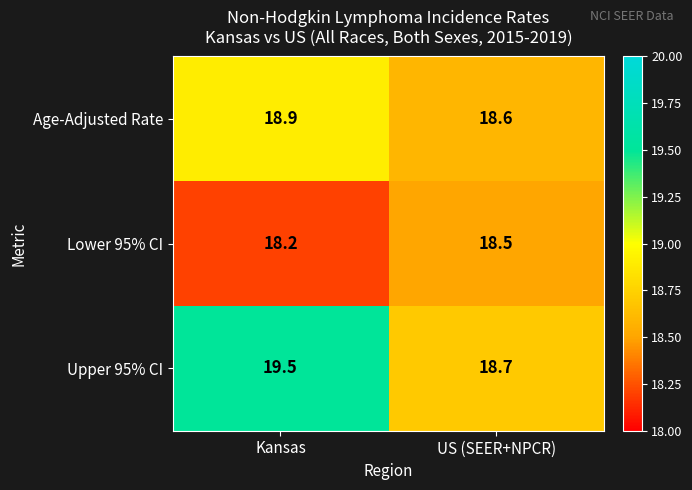

What is the difference between the Age-Adjusted Rate values at Kansas and US (SEER+NPCR)?

0.3